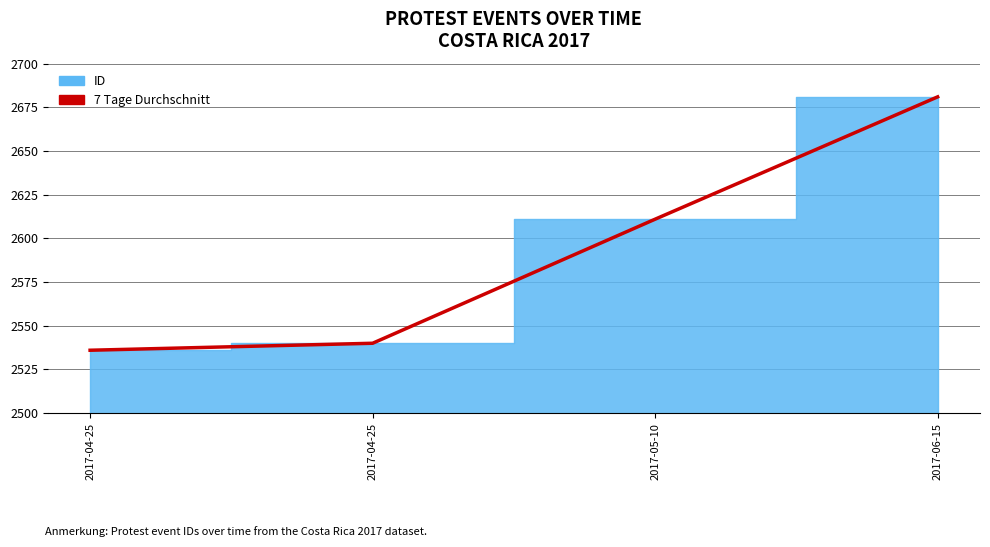

Reading left to right, list all the values displayed in this chart.

2017-04-25=2536	2017-04-25=2540	2017-05-10=2611	2017-06-15=2681